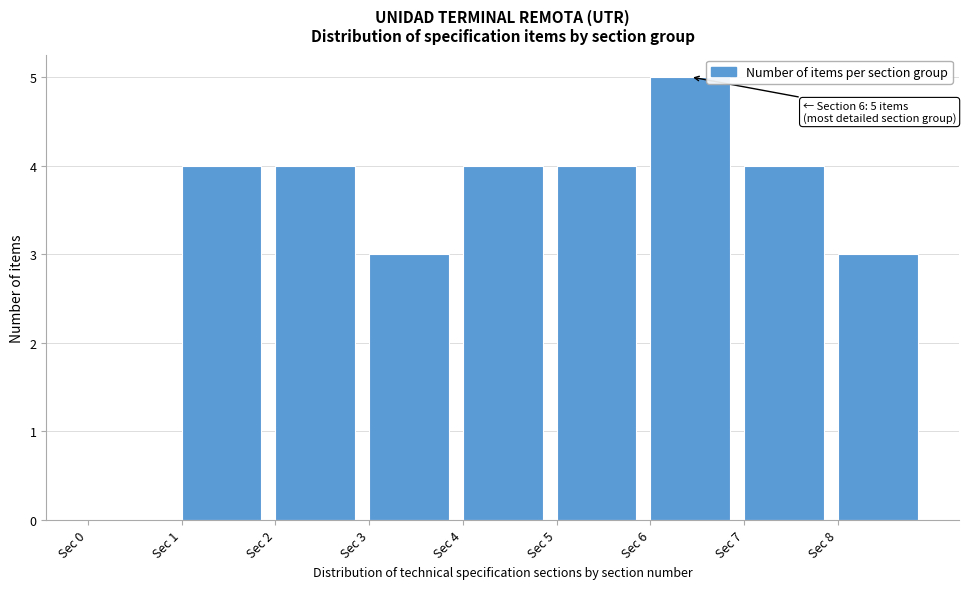

Over which range of the x-axis is the bar tallest?

6 to 7